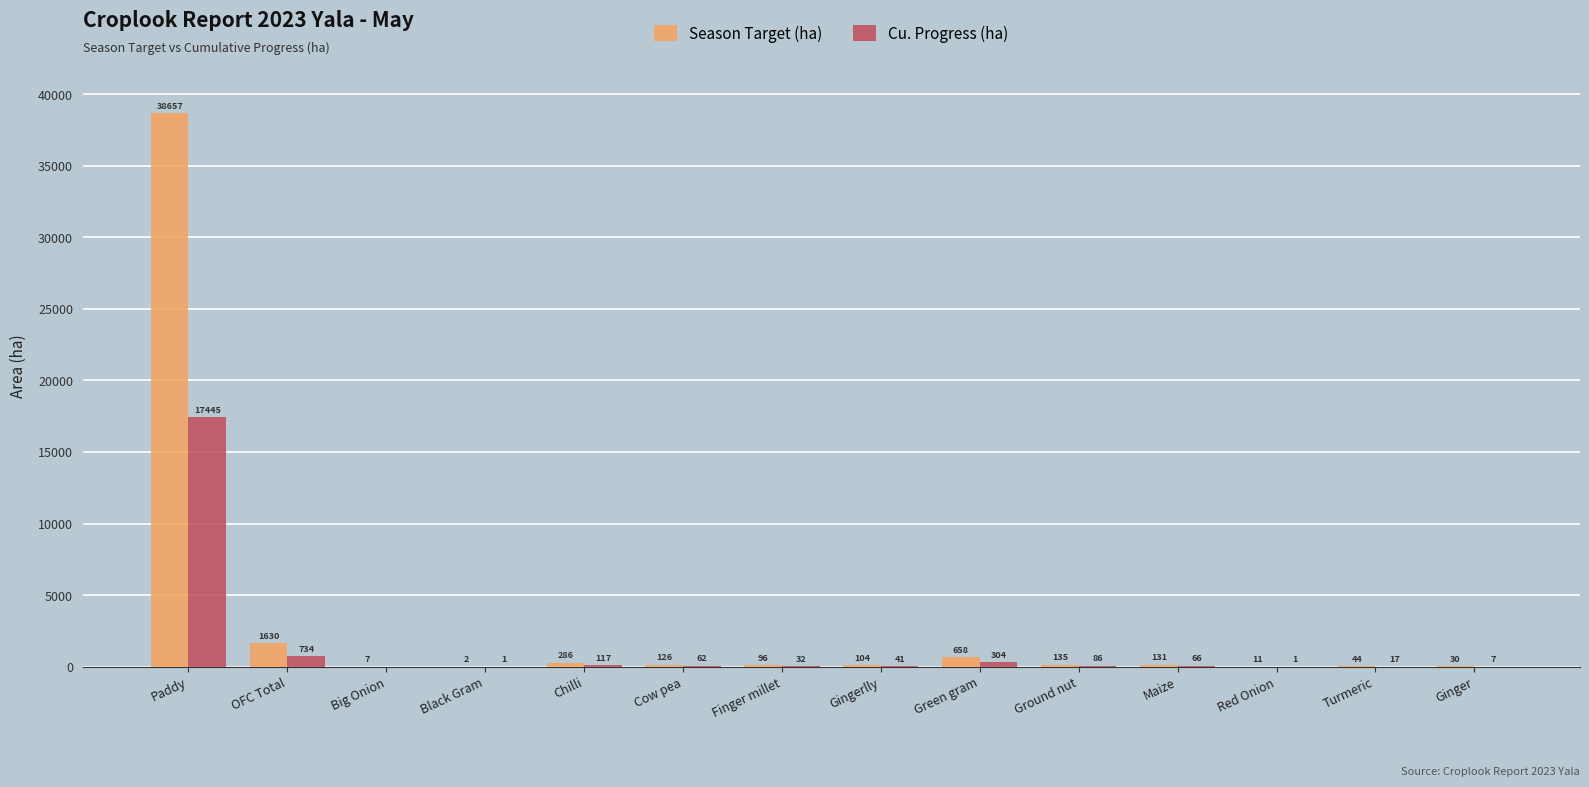

The Season Target (ha) series shows 1630.1 at OFC Total. True or false?

True